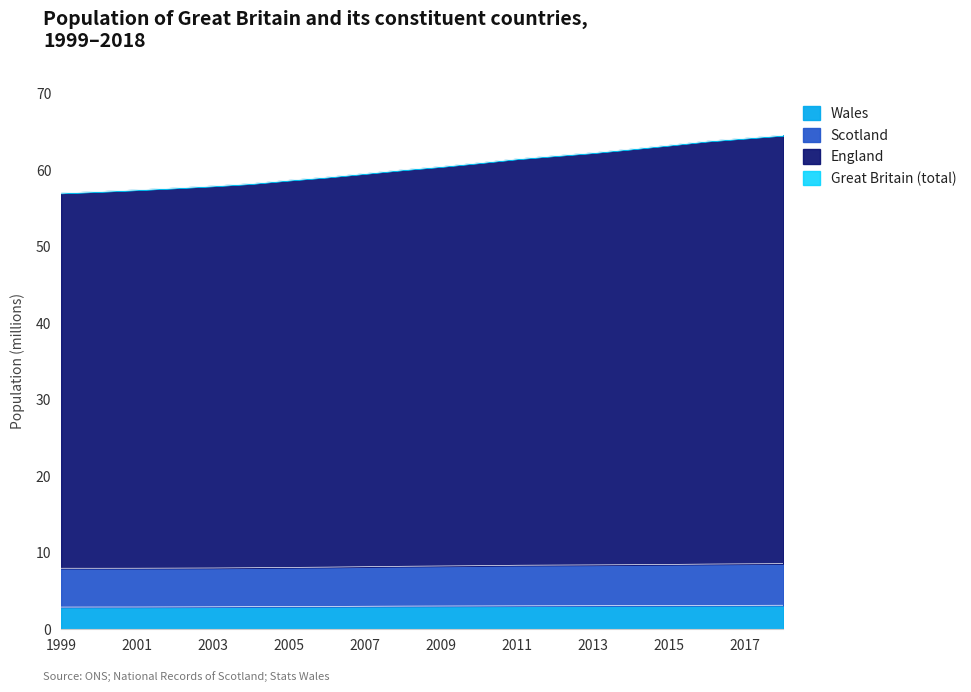

Reading right to left, what are all the values shown in this chart?

England: 64.6	64.2	63.8	63.3	62.8	62.3	61.9	61.5	61.0	60.5	60.0	59.6	59.1	58.7	58.2	57.9	57.7	57.4	57.2	57.0
Scotland: 8.6	8.6	8.5	8.5	8.4	8.4	8.4	8.4	8.3	8.3	8.2	8.2	8.1	8.1	8.0	8.0	8.0	8.0	8.0	8.0
Wales: 3.1	3.1	3.1	3.1	3.1	3.1	3.1	3.1	3.0	3.0	3.0	3.0	3.0	3.0	3.0	2.9	2.9	2.9	2.9	2.9
Great Britain: 64.6	64.2	63.8	63.3	62.8	62.3	61.9	61.5	61.0	60.5	60.0	59.6	59.1	58.7	58.2	57.9	57.7	57.4	57.2	57.0